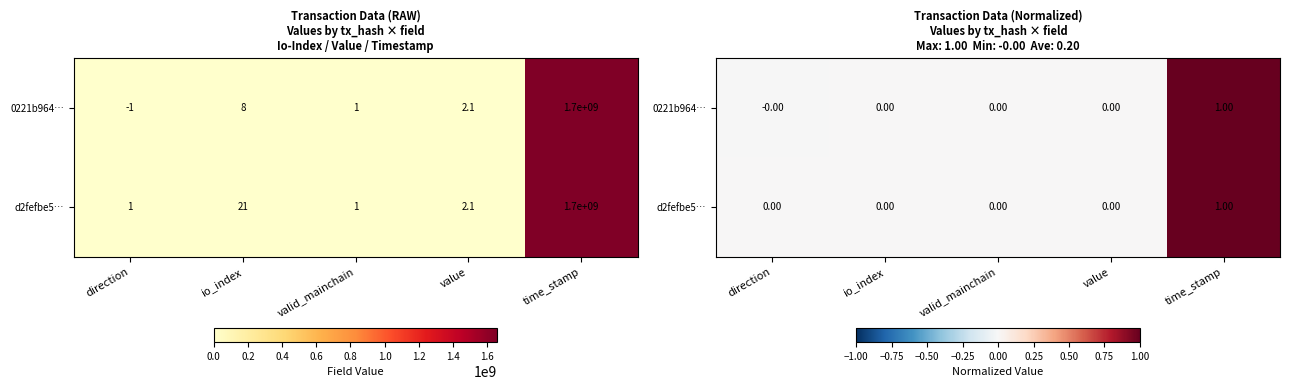

How many series are shown in this chart?

2